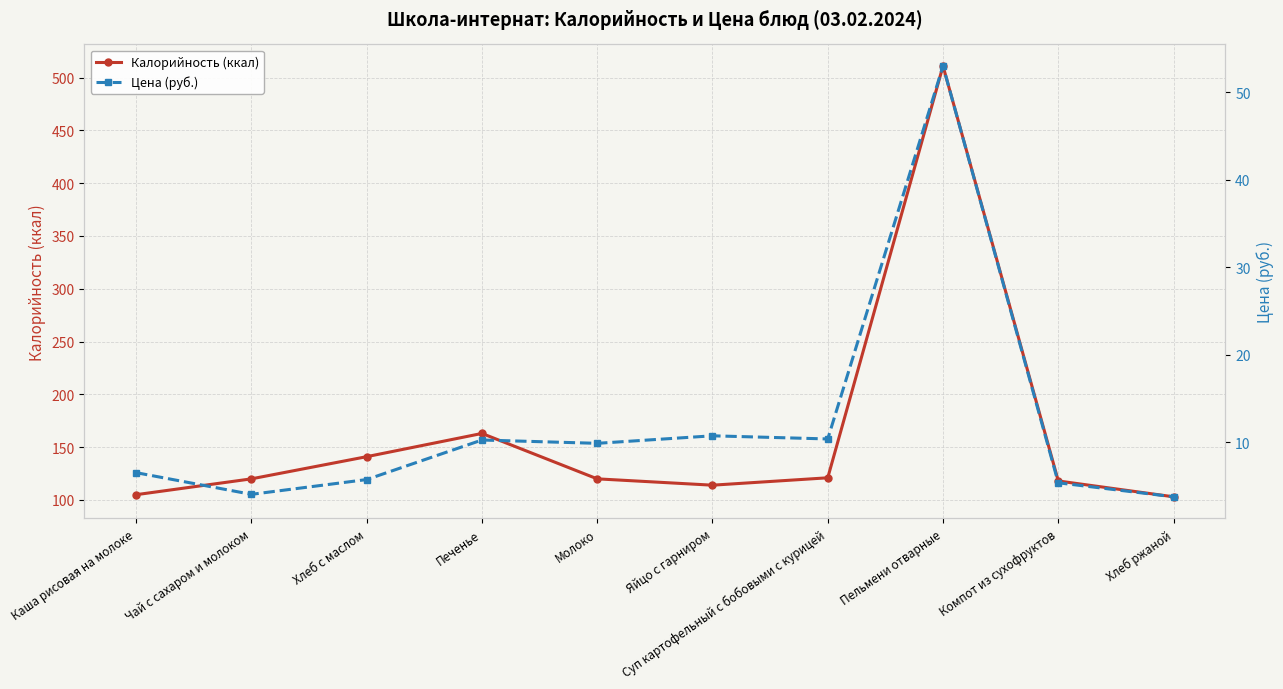

How many values in the Цена (руб.) series exceed 9?

5